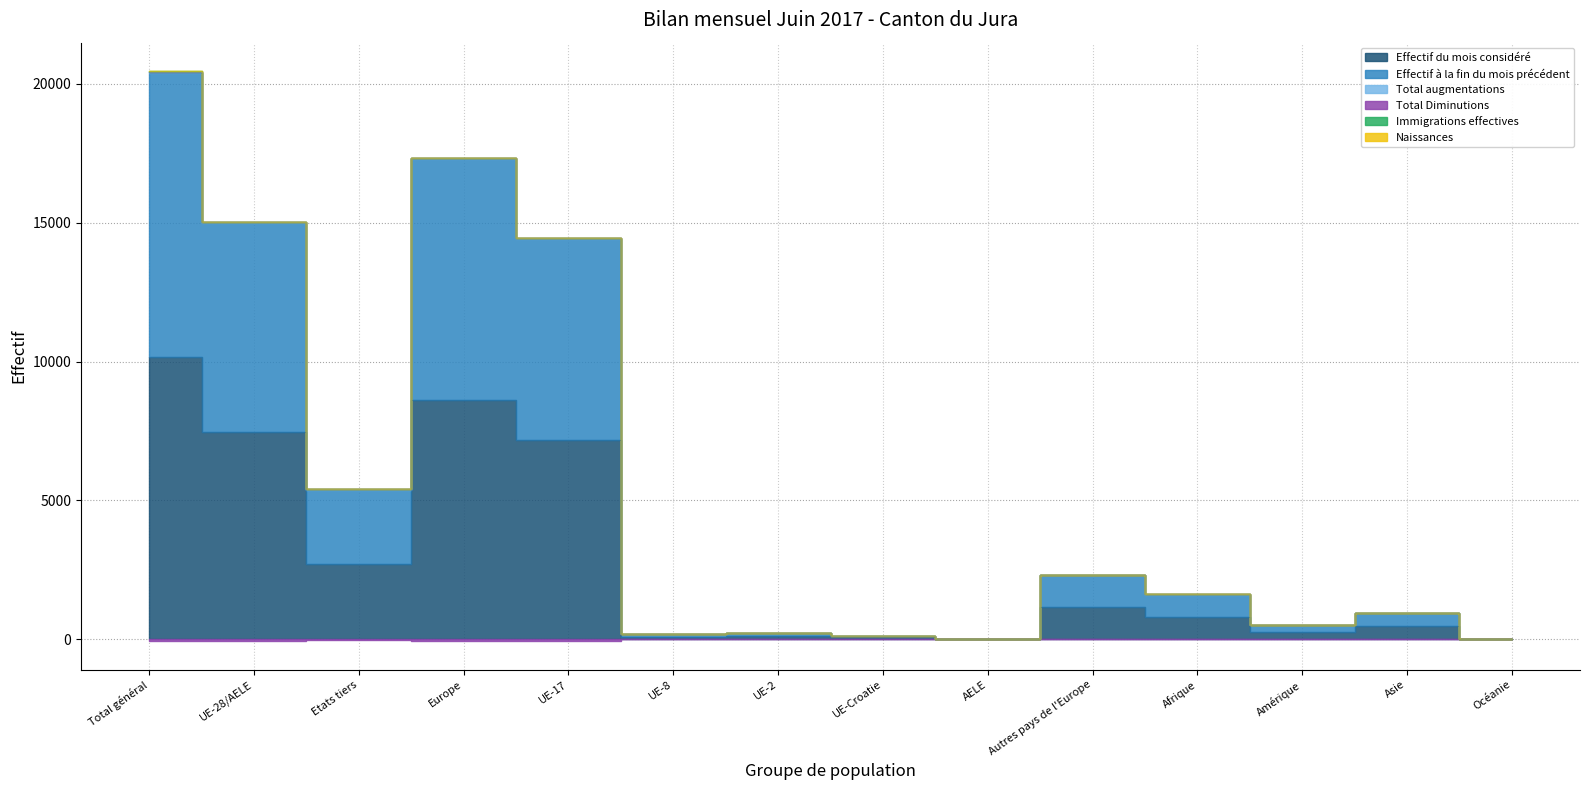

How many values in the Effectif à la fin du mois précédent series are below 1607?

7